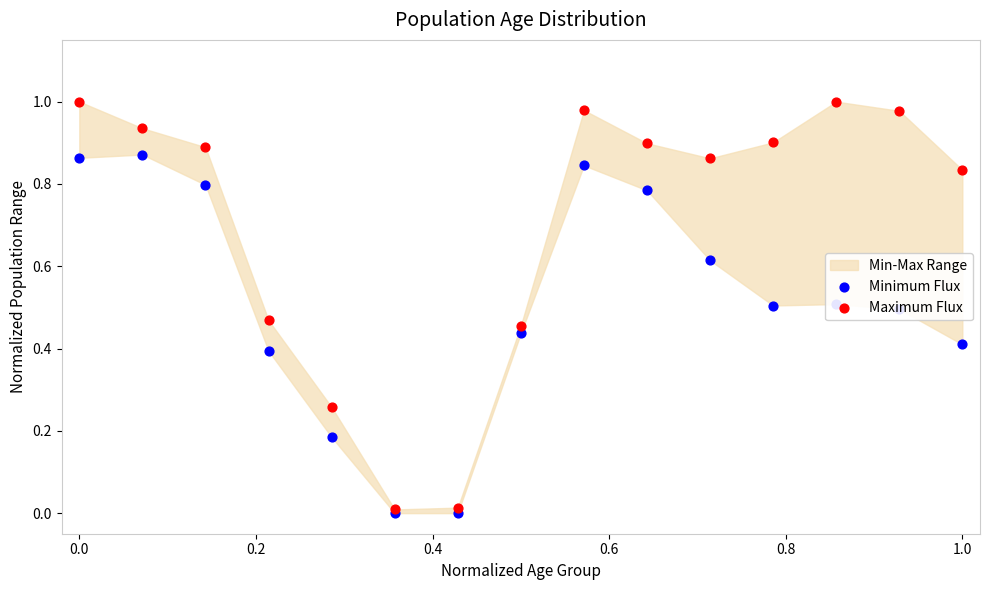

Which series has the widest spread of Y values?

Maximum Flux